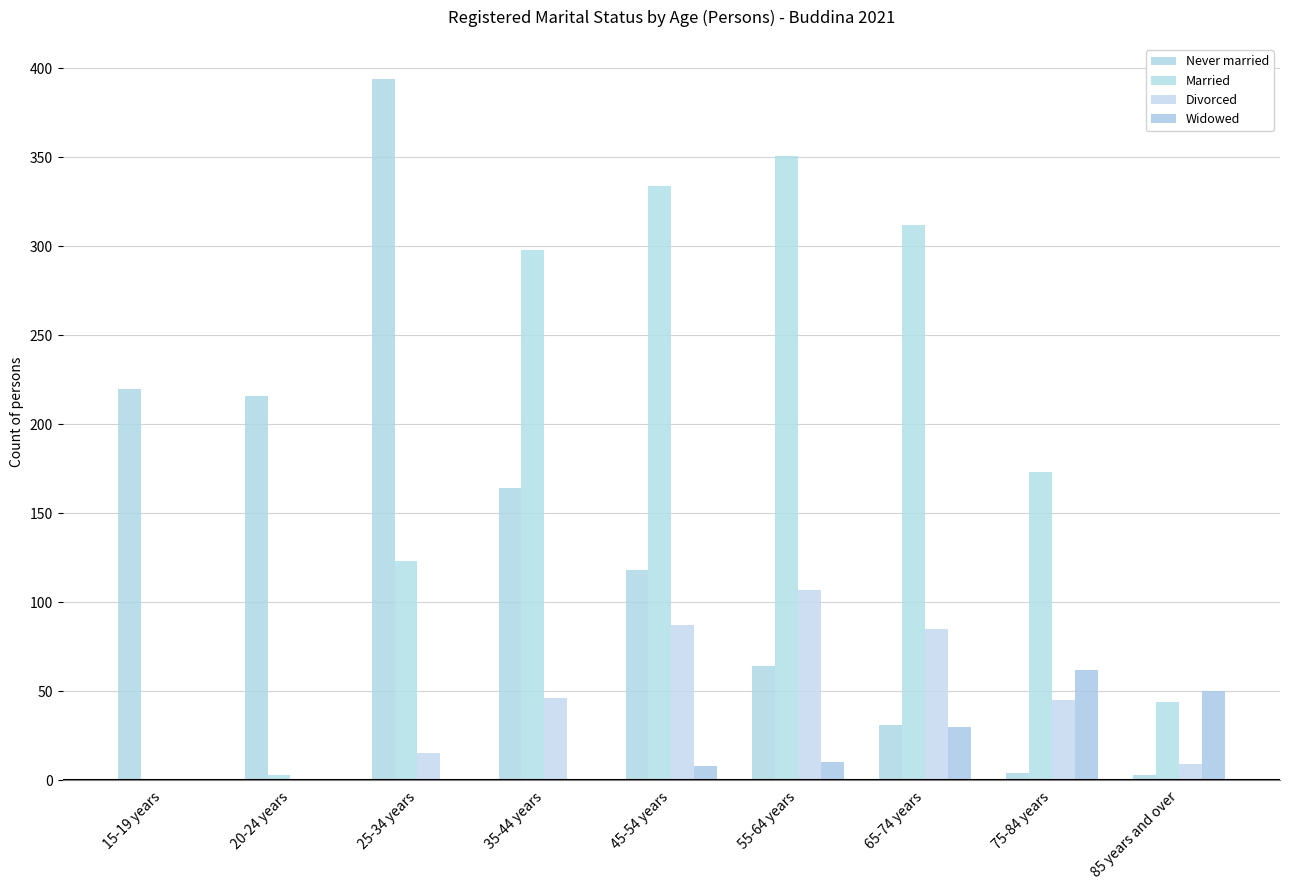

How many distinct data groups are displayed?

4